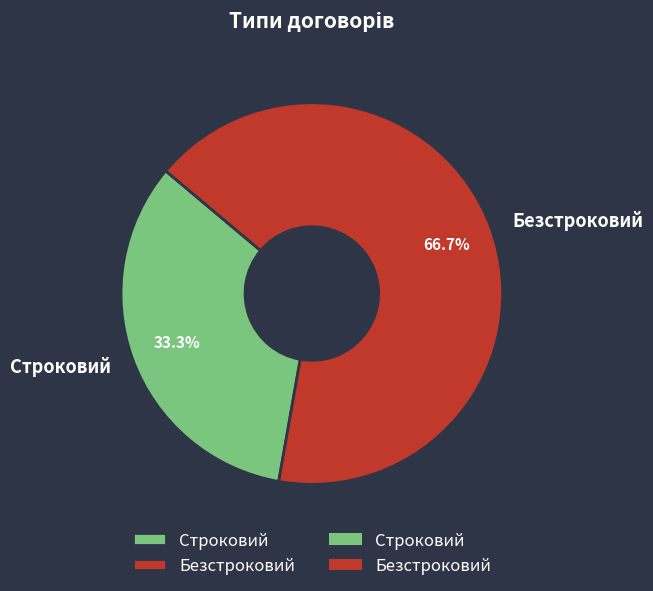

What percentage is the Безстроковий slice, to the nearest percent?

67%